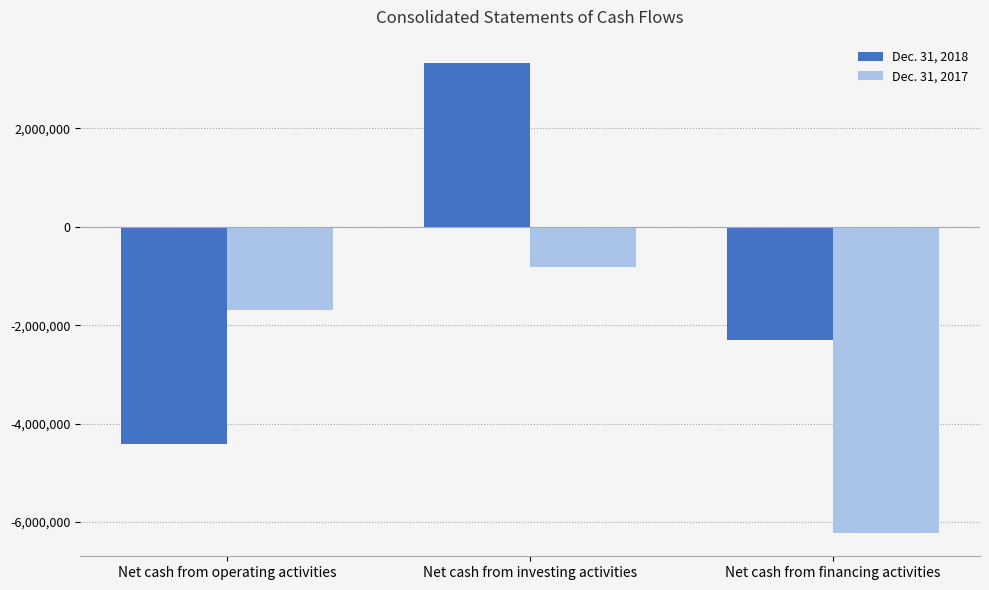

What is the sum of all Dec. 31, 2018 values?

-3378412